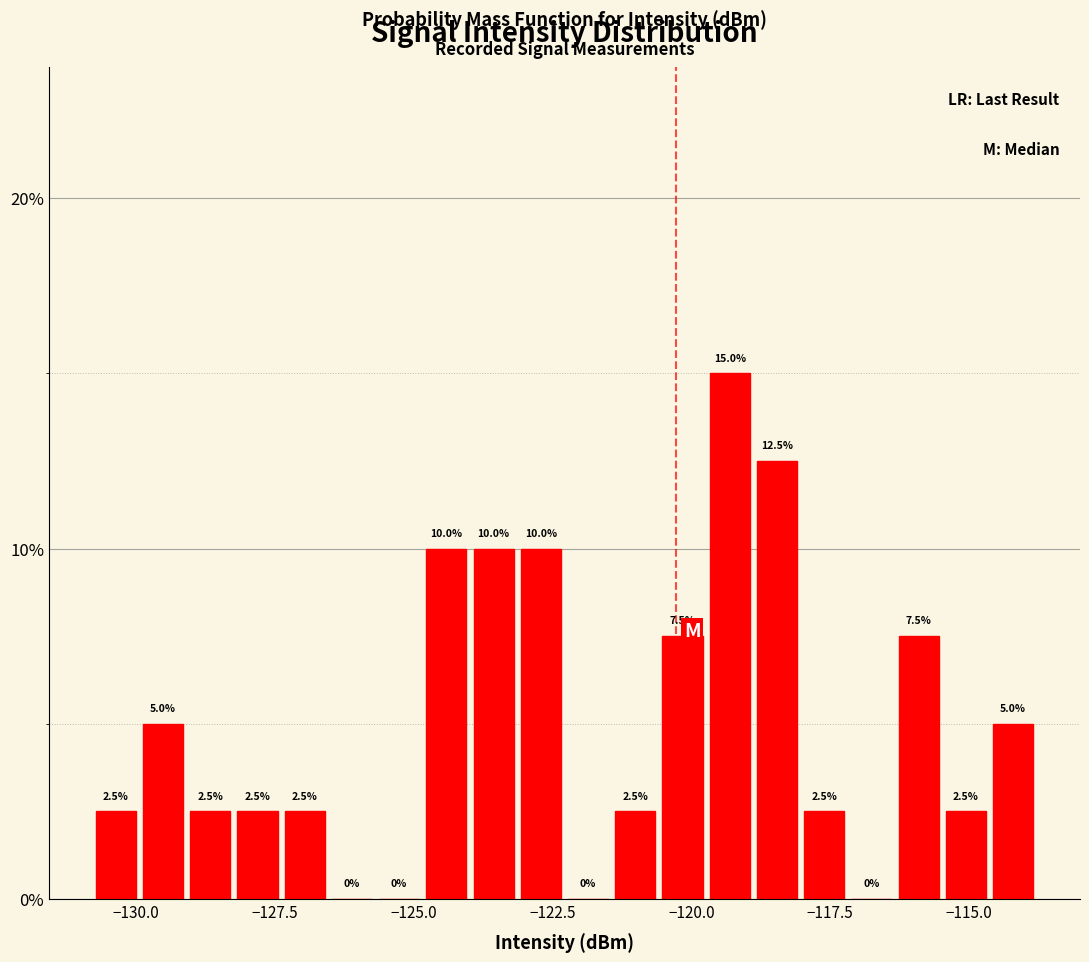

Read against the x-axis, roughly where is the centre of the tallest bar?

-119.5